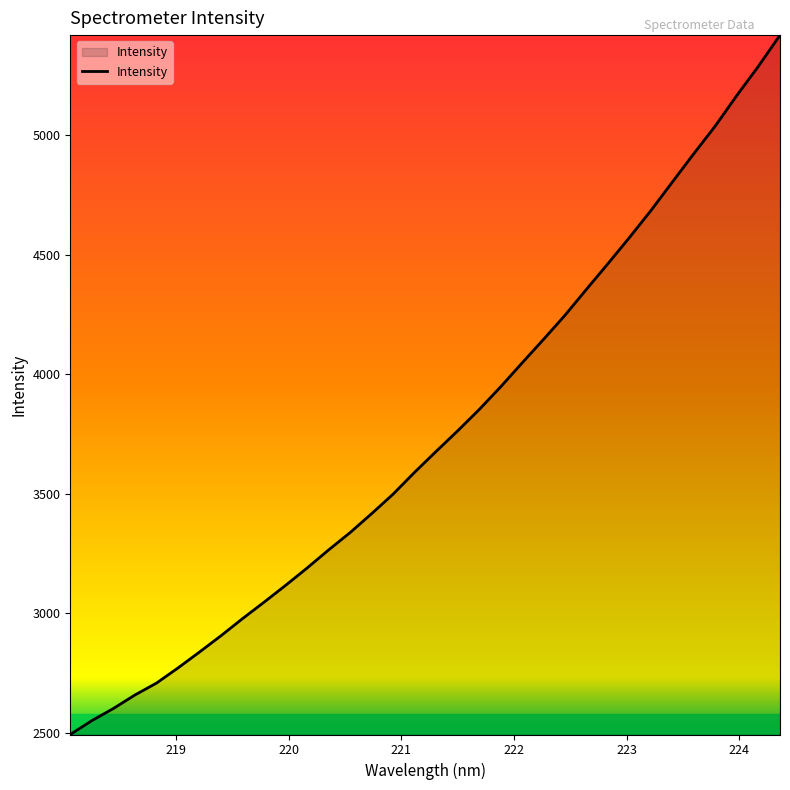

What is the greatest value displayed?

5418.8